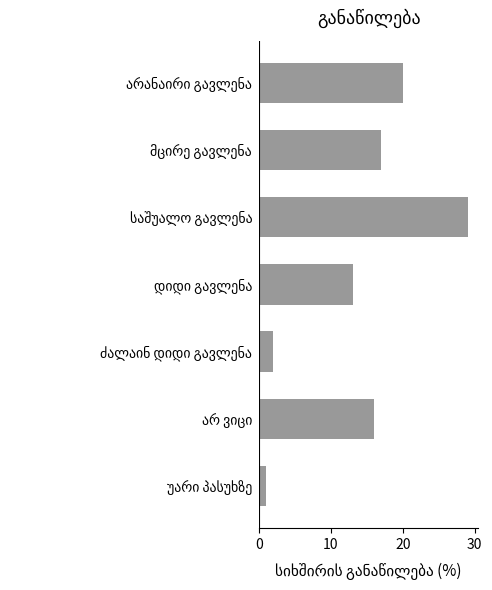

What is the difference between the second highest and minimum values?

19